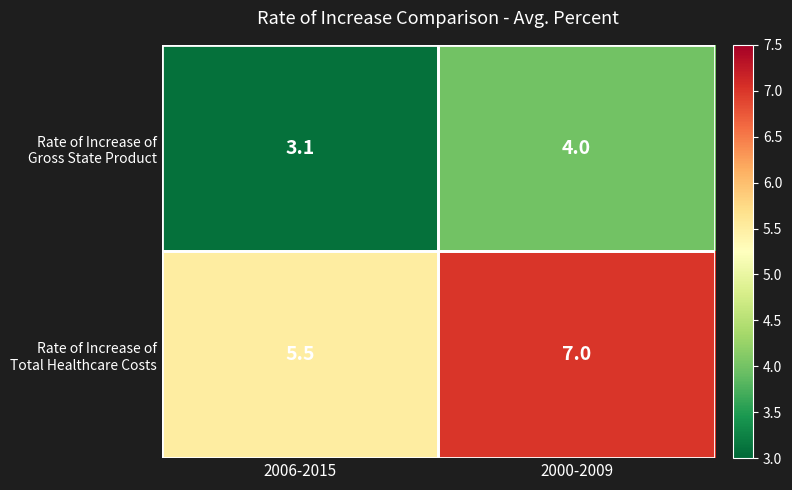

Which label corresponds to the largest value in the chart?

2000-2009